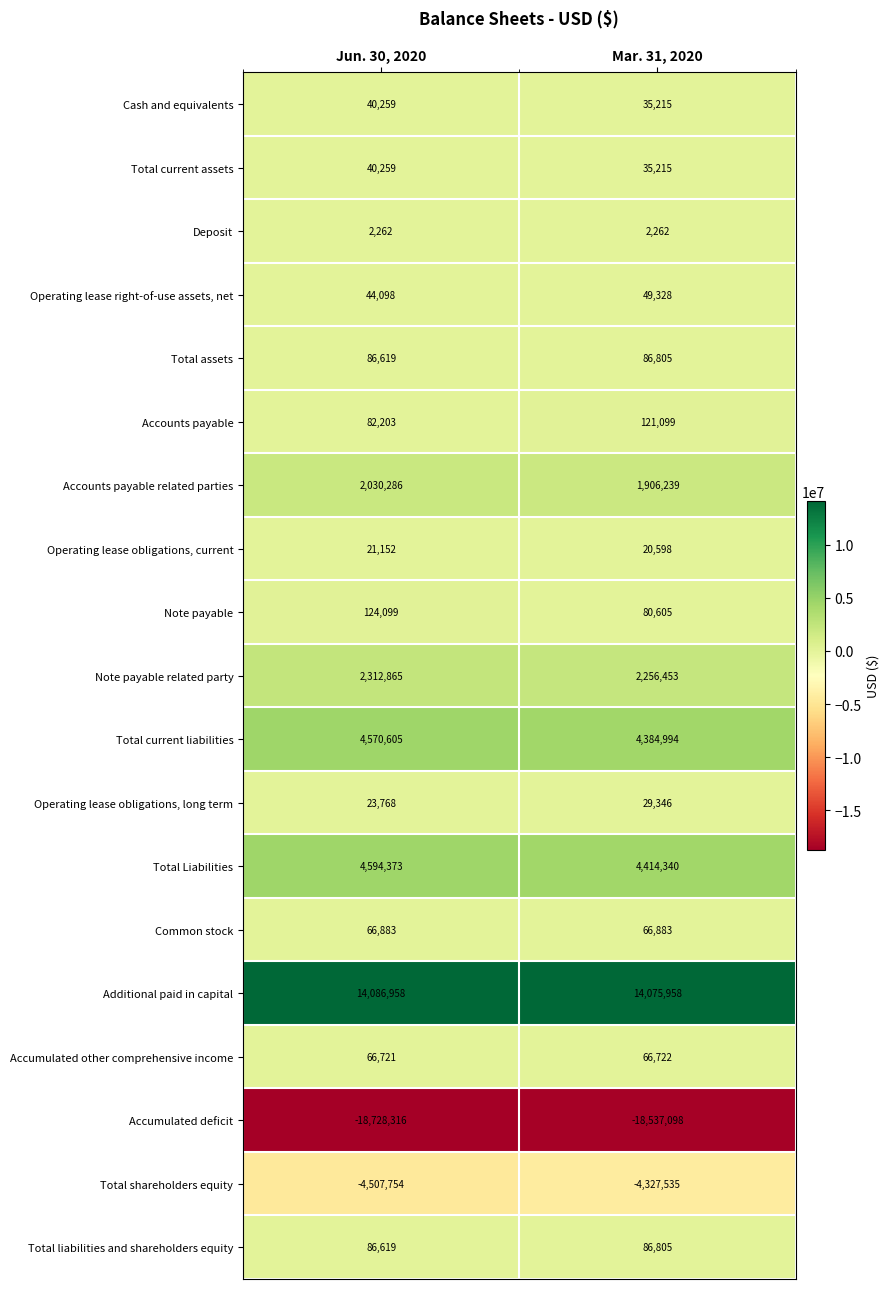

True or false: Operating lease right-of-use assets, net has a value of 44098 at Jun. 30, 2020.

True